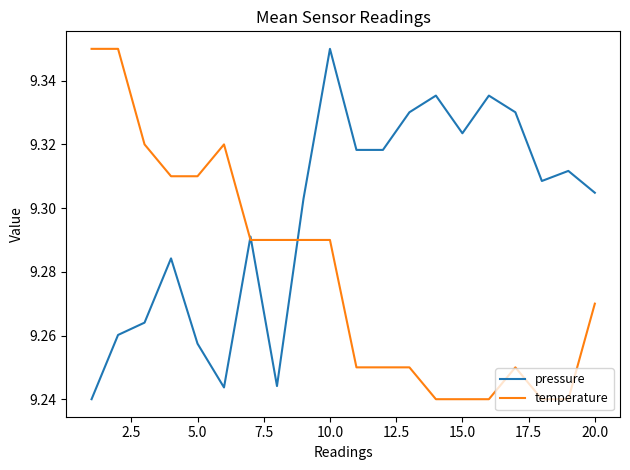

Rank the series by their average value, from lowest to highest.

temperature, pressure